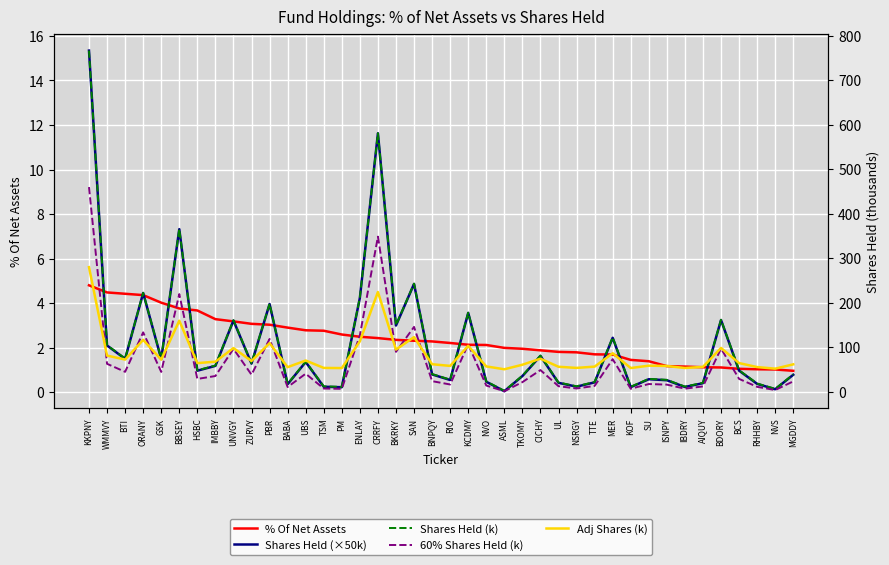

How many values in the Shares Held (k) series are below 48?

19